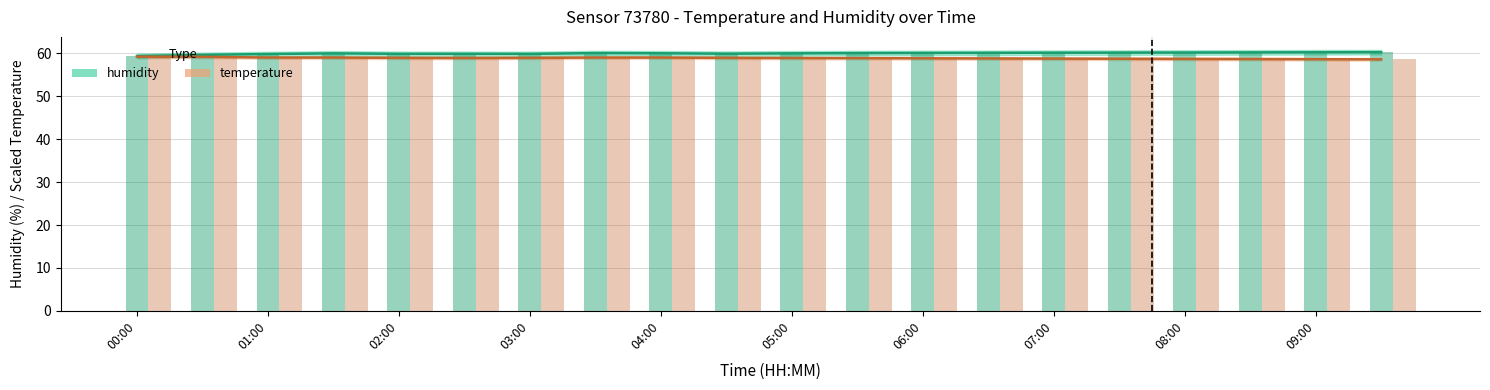

Which series changed the most between 03:00 and 07:00?

humidity